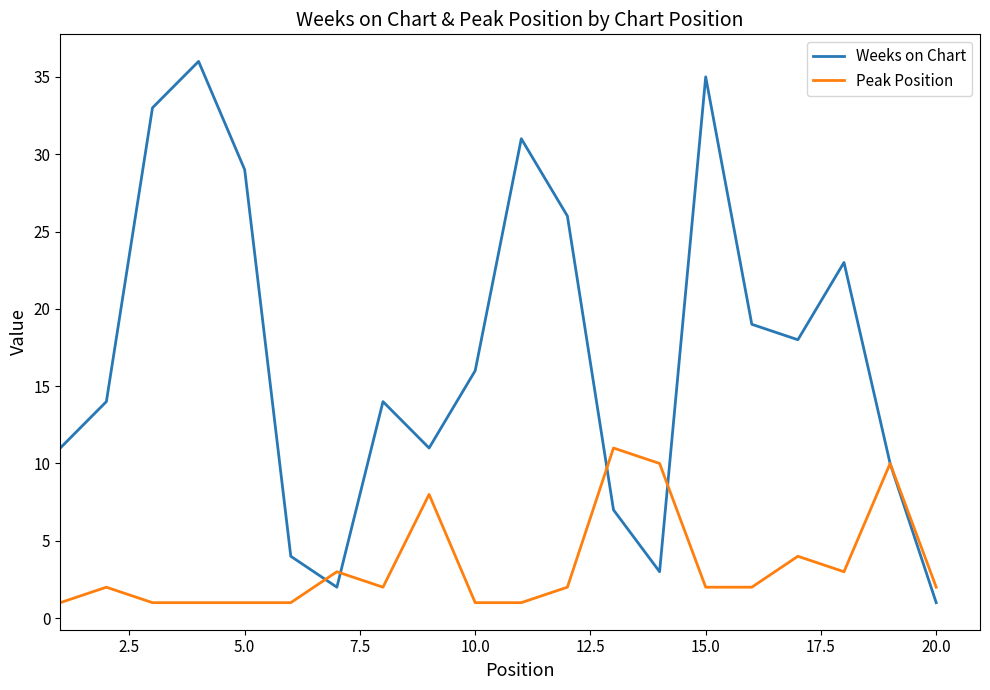

Reading left to right, what are all the values shown in this chart?

Weeks on Chart: 11	14	33	36	29	4	2	14	11	16	31	26	7	3	35	19	18	23	10	1
Peak Position: 1	2	1	1	1	1	3	2	8	1	1	2	11	10	2	2	4	3	10	2